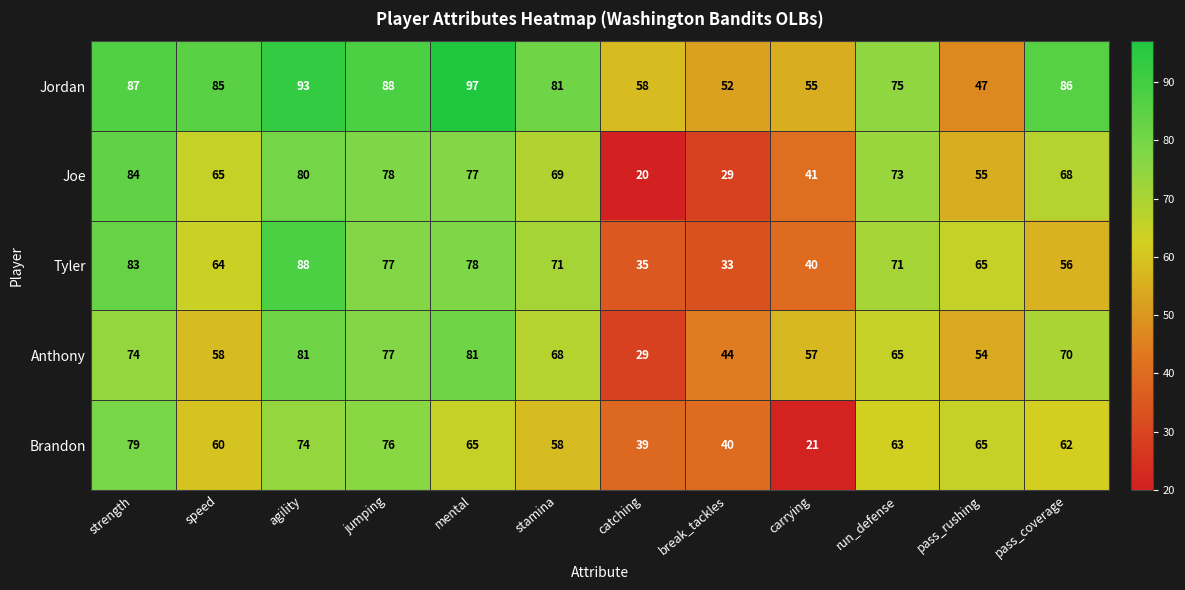

Rank the series by their maximum value, from highest to lowest.

Jordan, Tyler, Joe, Anthony, Brandon